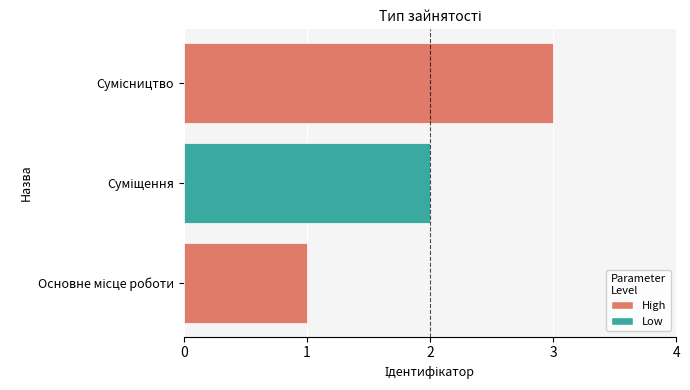

What is the sum of all values?

6